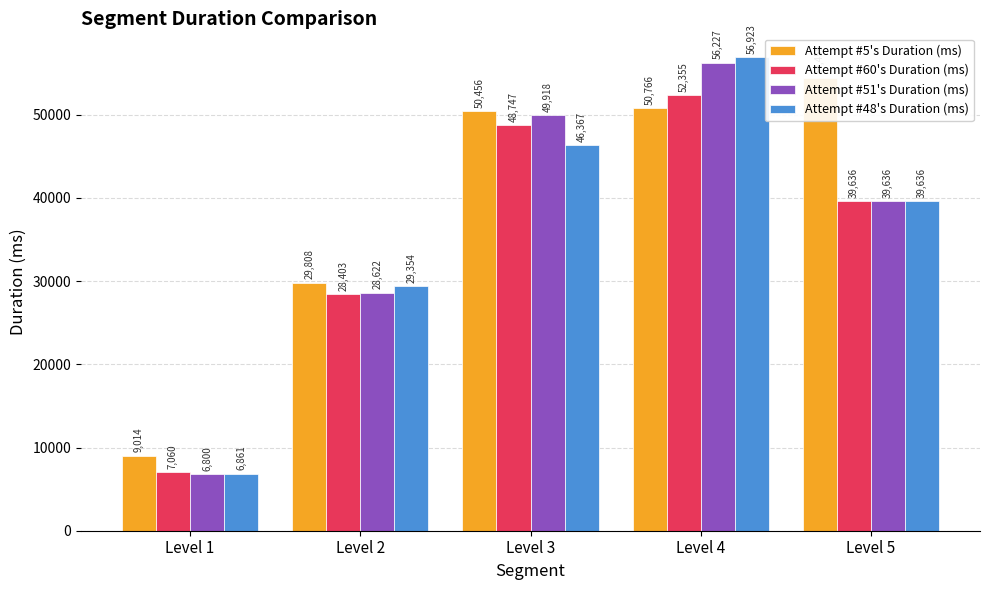

At Level 4, list the series in order from smallest to largest.

Attempt #5's Duration (ms), Attempt #60's Duration (ms), Attempt #51's Duration (ms), Attempt #48's Duration (ms)